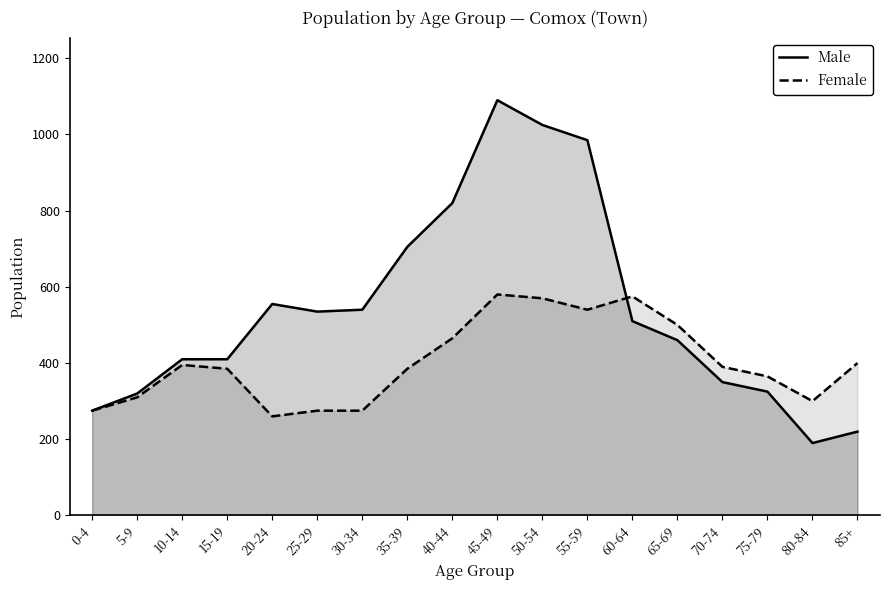

Is the value of Male at 5-9 greater than the value of Female at 20-24?

Yes